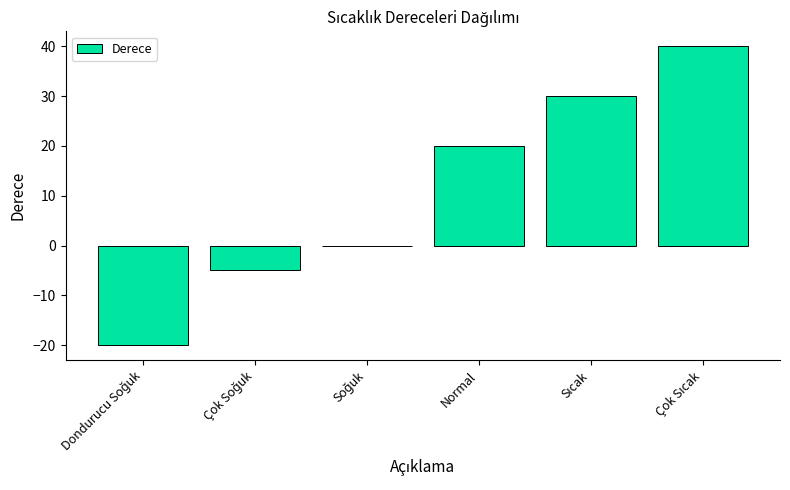

What is the greatest value displayed?

40